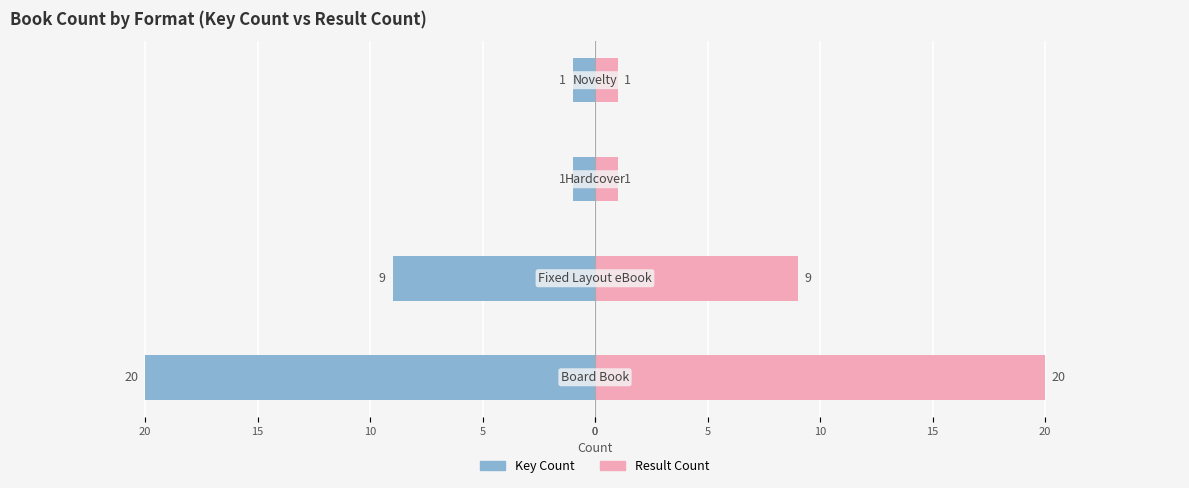

What is the value of the Result Count bar at the 1st from the left?

20